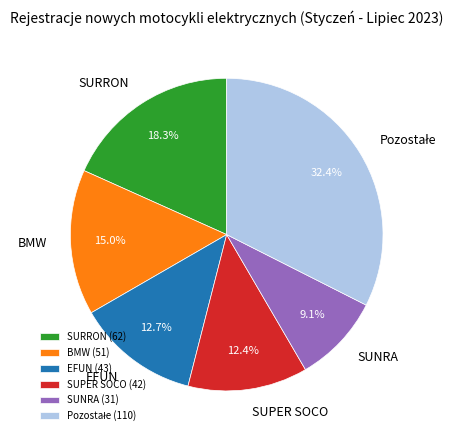

Combined, do SUPER SOCO and SUNRA account for over 50%?

No